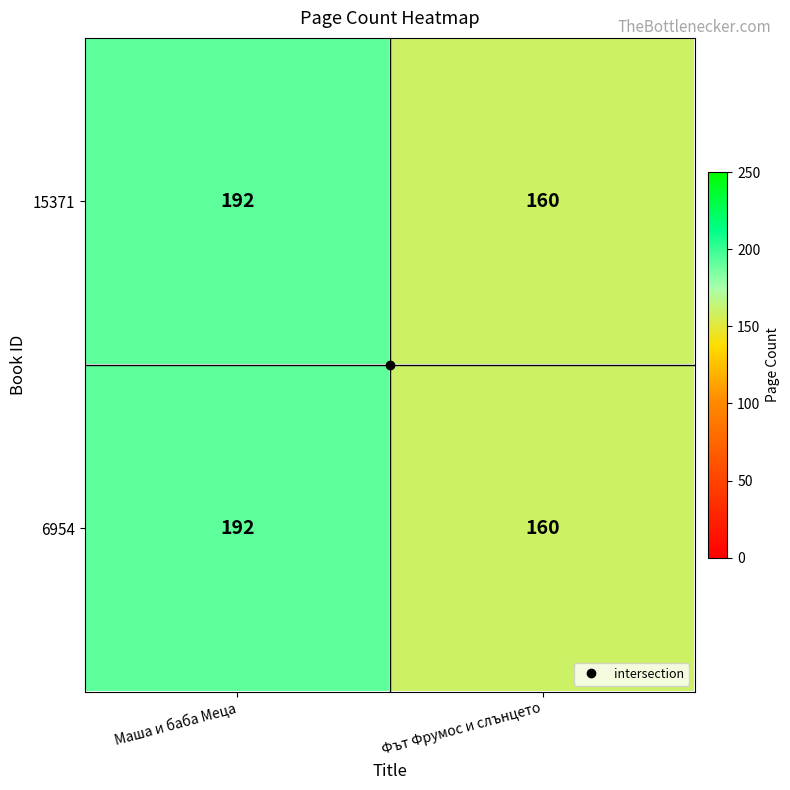

What is the sum of the 6954 values at Маша и баба Меца and Фът Фрумос и слънцето?

352